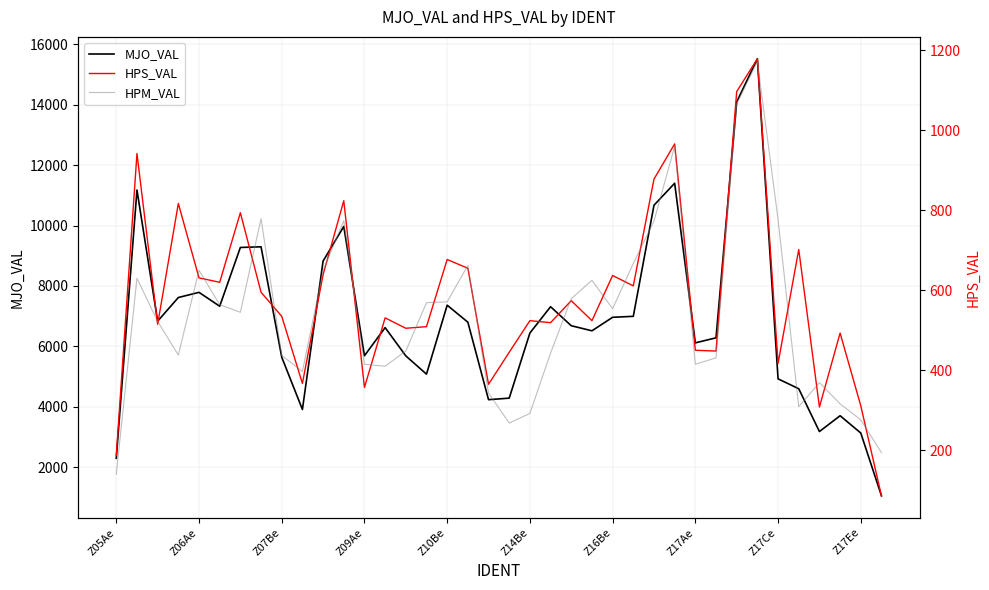

Rank the series at 21 from lowest to highest value.

HPM_VAL, HPS_VAL, MJO_VAL